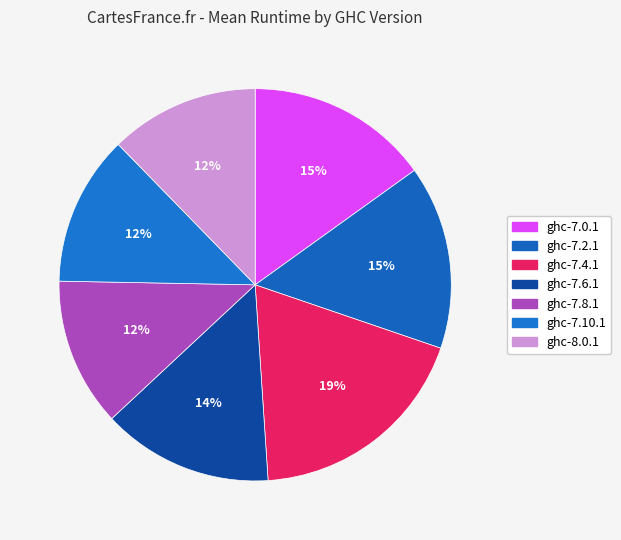

How many slices are in this pie chart?

7